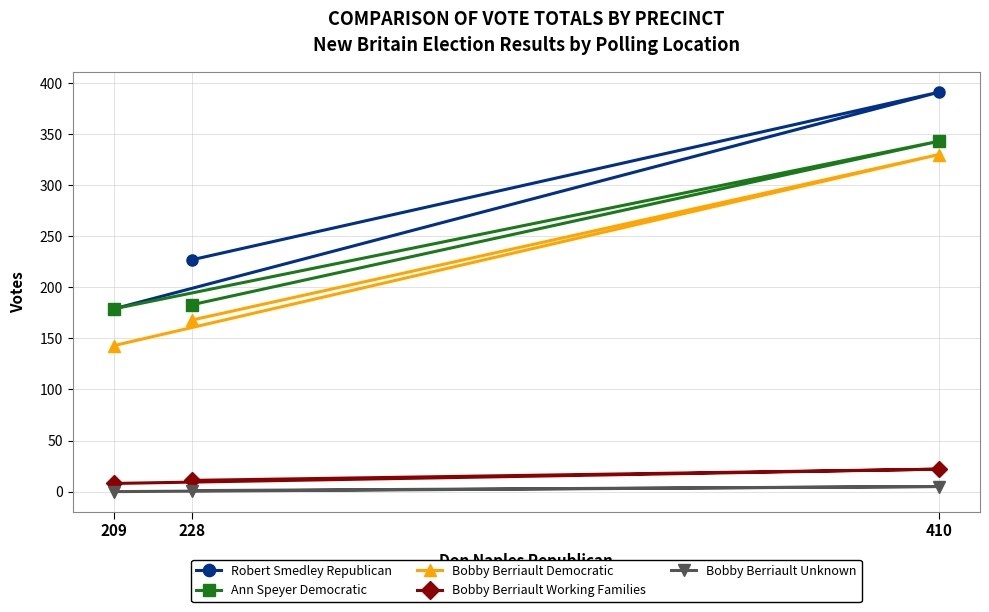

What are all the series names shown in the legend?

Robert Smedley Republican, Ann Speyer Democratic, Bobby Berriault Democratic, Bobby Berriault Working Families, Bobby Berriault Unknown